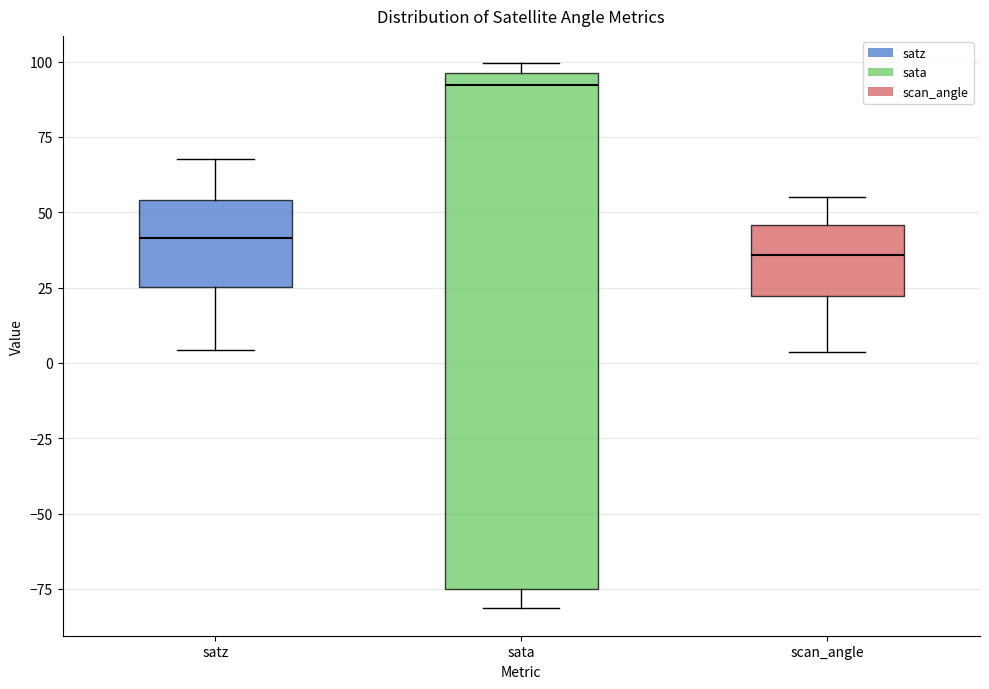

Reading left to right, transcribe this box plot: for each box, give where its median line is, the range the box spans, and where its two whiskers end, as read against the y-axis. The values are not printed on the chart, so give them approximately, as read against the axis.

satz: median 40, box 25 to 55, whiskers 5 to 70
sata: median 90, box -75 to 95, whiskers -80 to 100
scan_angle: median 35, box 20 to 45, whiskers 5 to 55